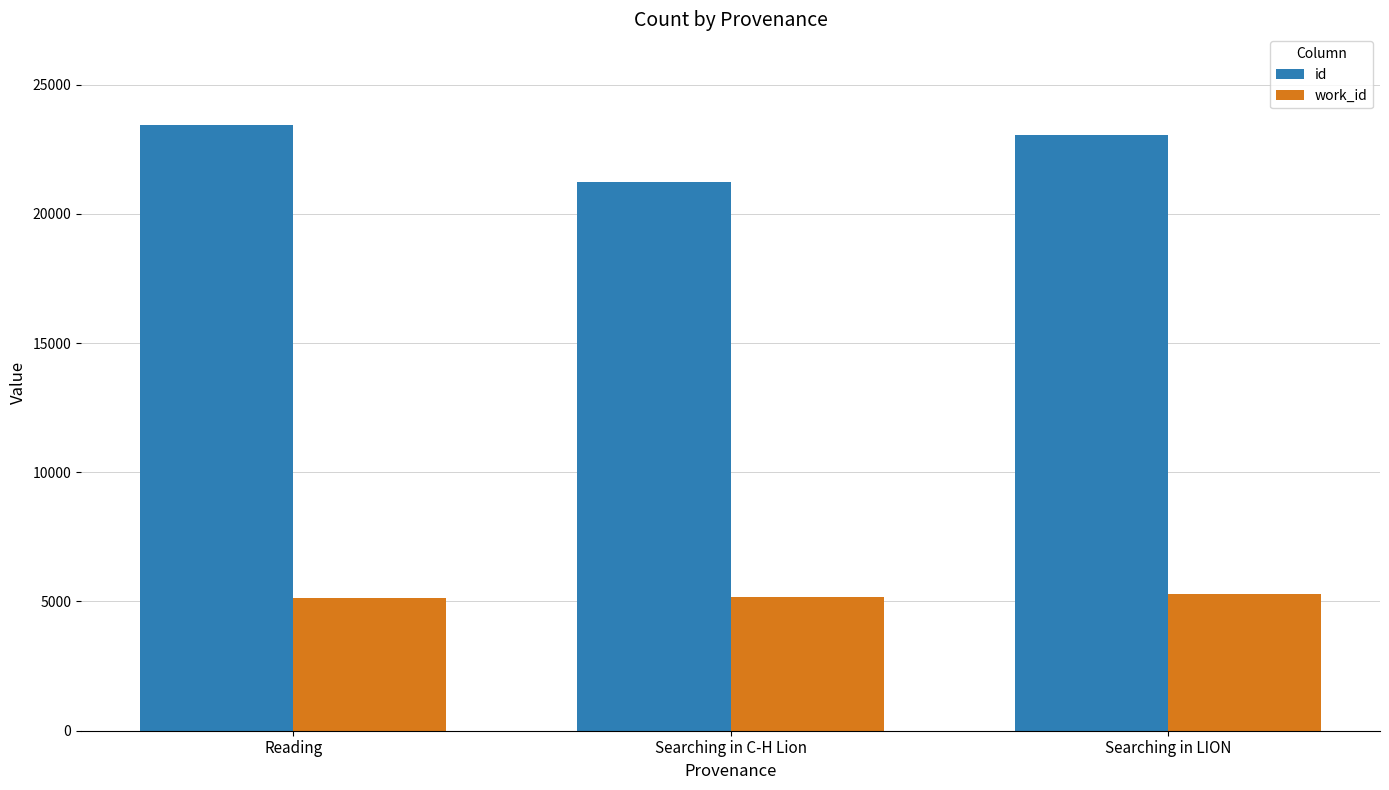

At which label does id reach its minimum?

Searching in C-H Lion